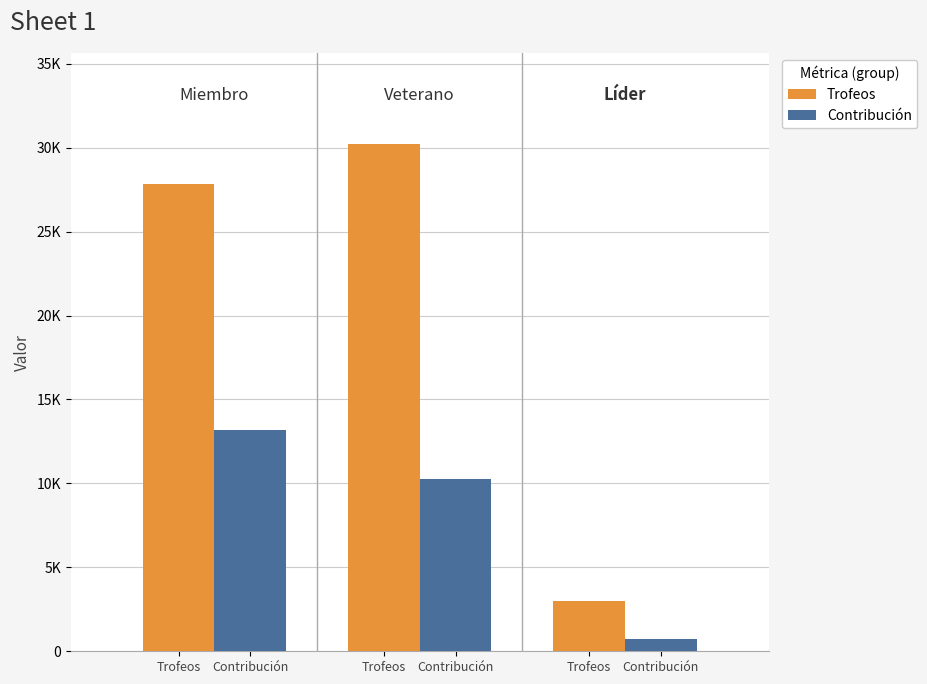

What are all the series names shown in the legend?

Trofeos, Contribución